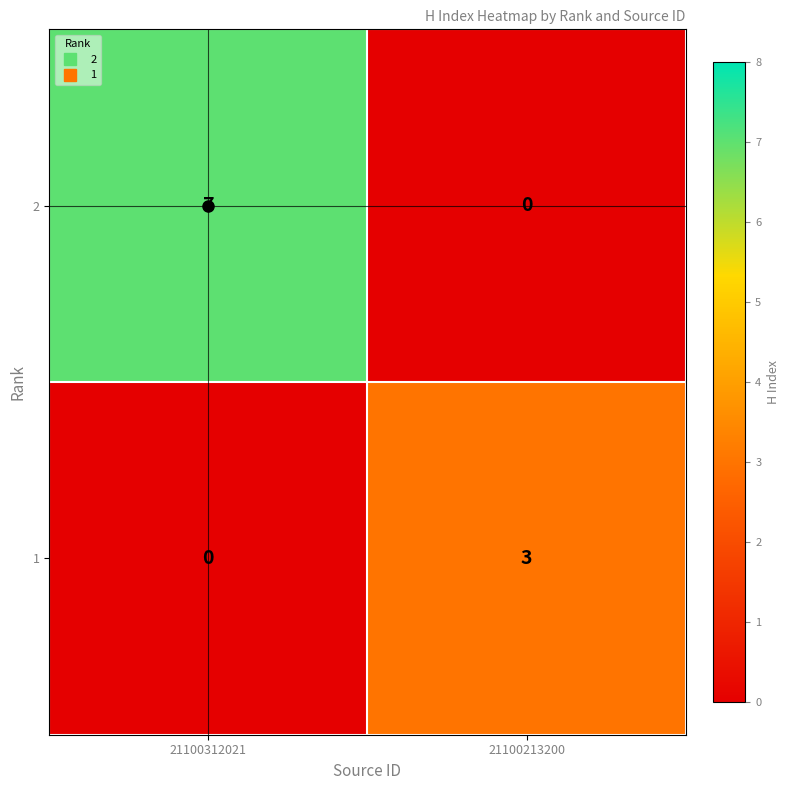

What is the maximum value shown in the chart?

7